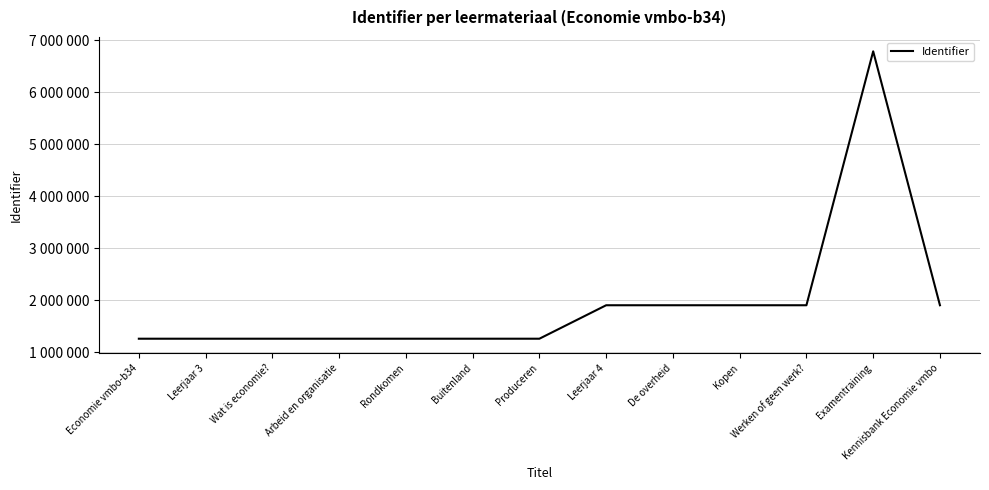

At which category does the chart reach its peak across all series?

Examentraining